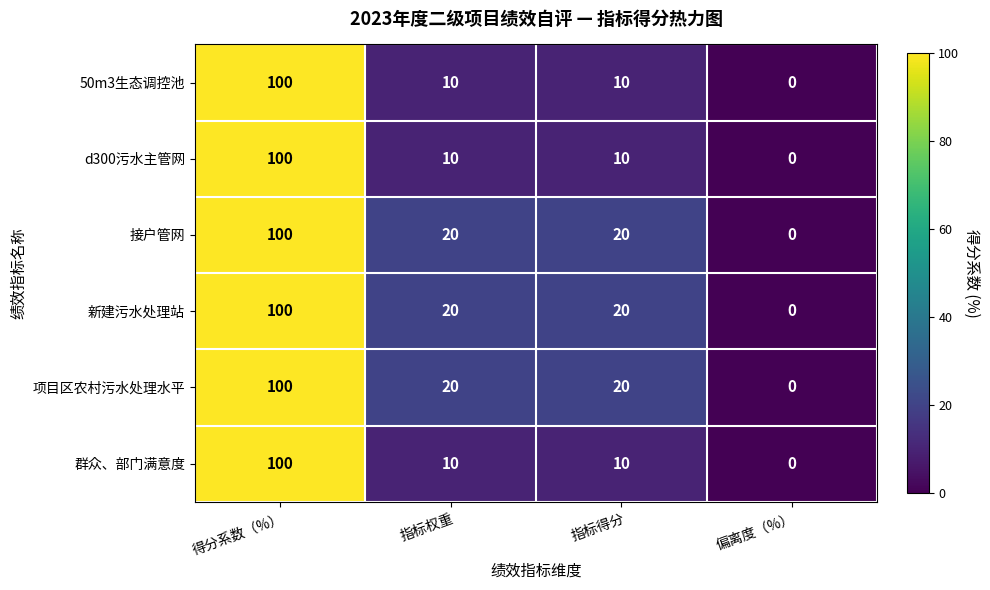

Is it true that 接户管网 equals 7 at 指标权重?

False